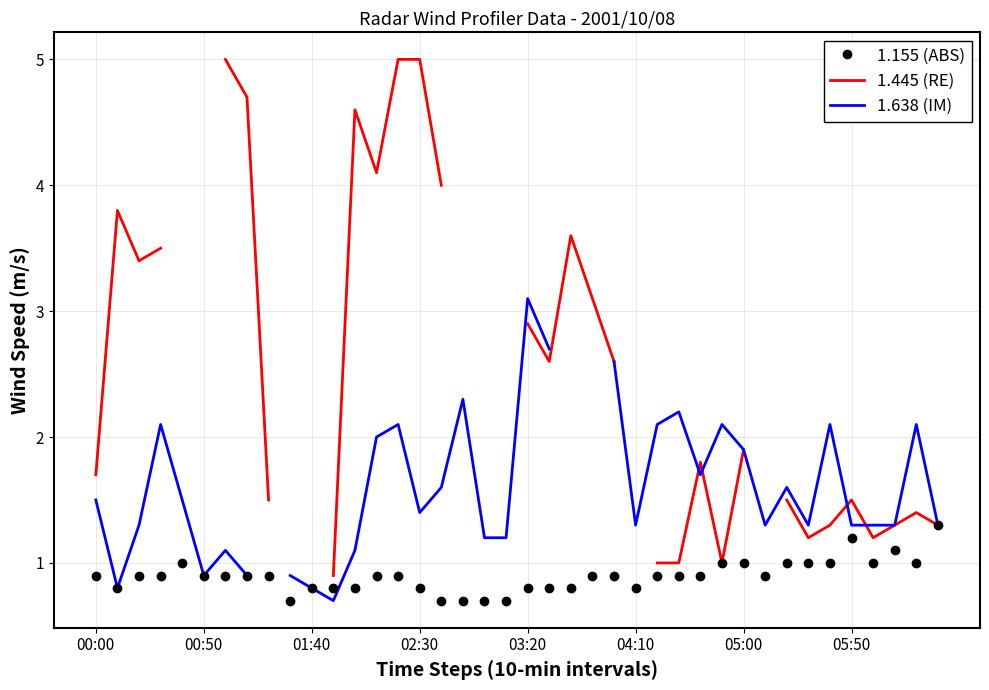

What is the lowest value of the 1.155 (ABS) series?

0.7